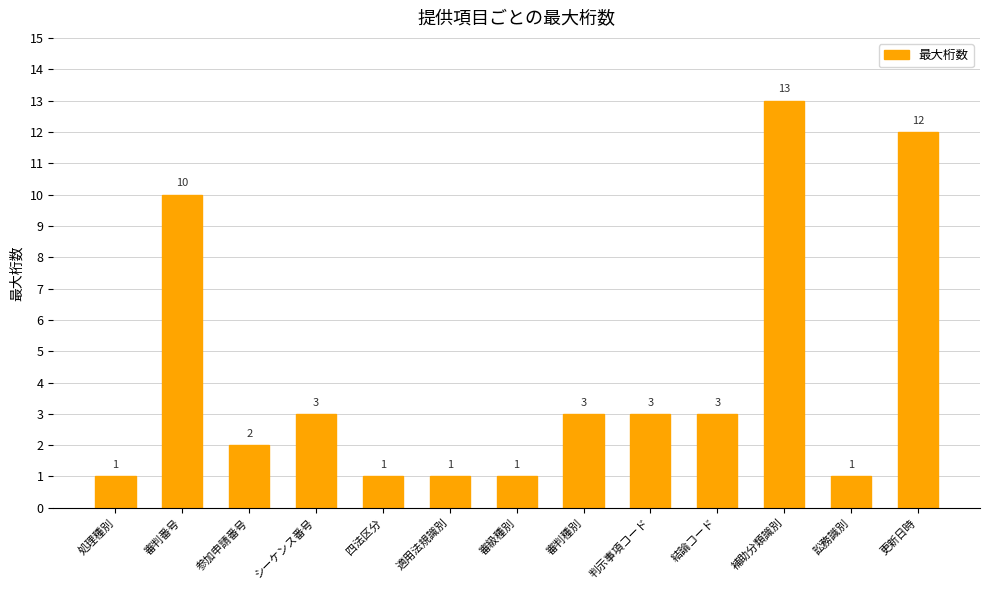

Are the bars horizontal?

No